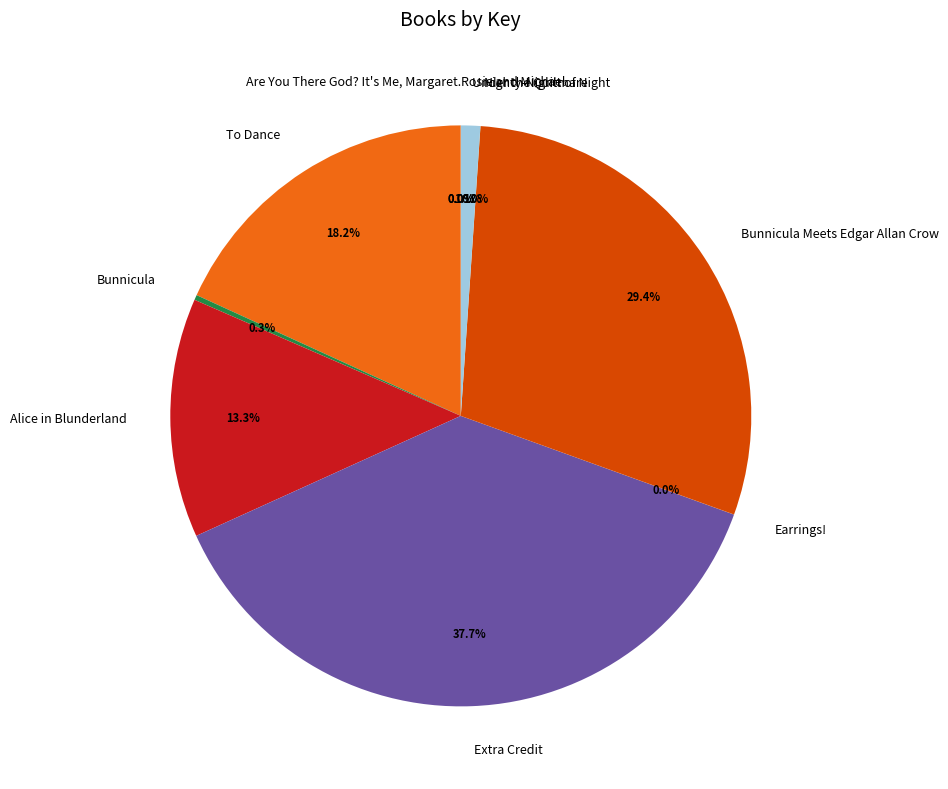

Is the sum of Under the Quilt of Night and Alice in Blunderland greater than half?

No